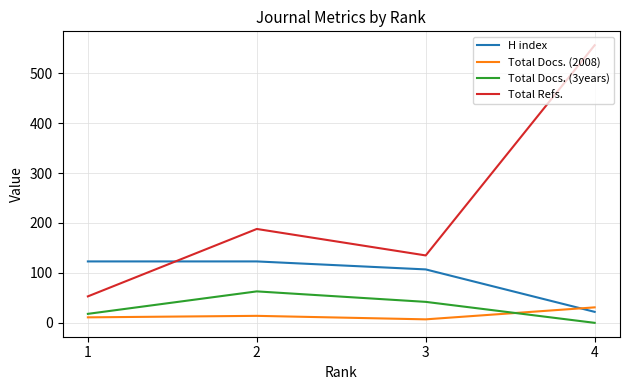

Which series has the widest spread of values?

Total Refs.